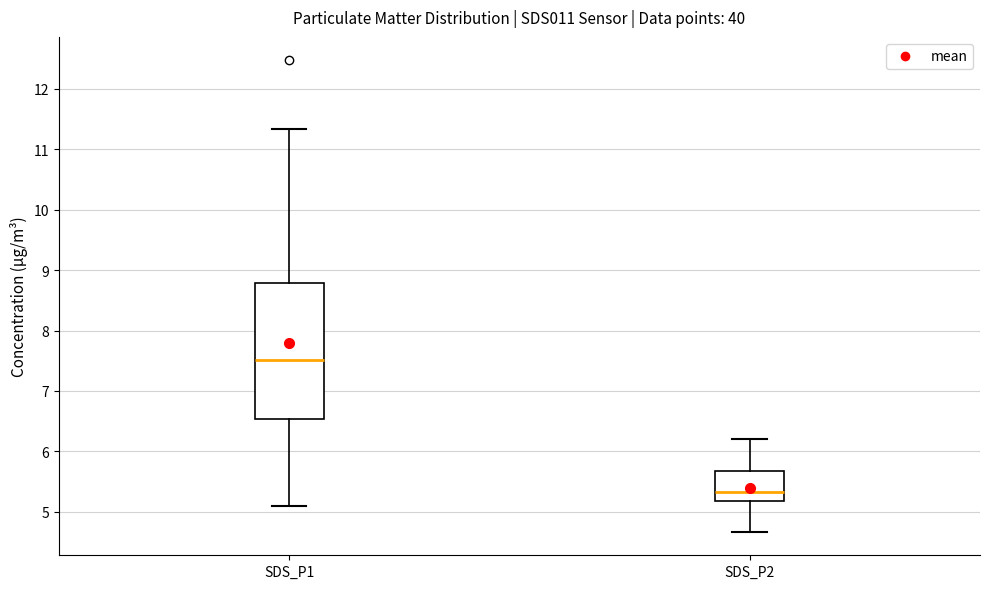

Which box is the tallest, from its lower edge to its upper edge?

SDS_P1